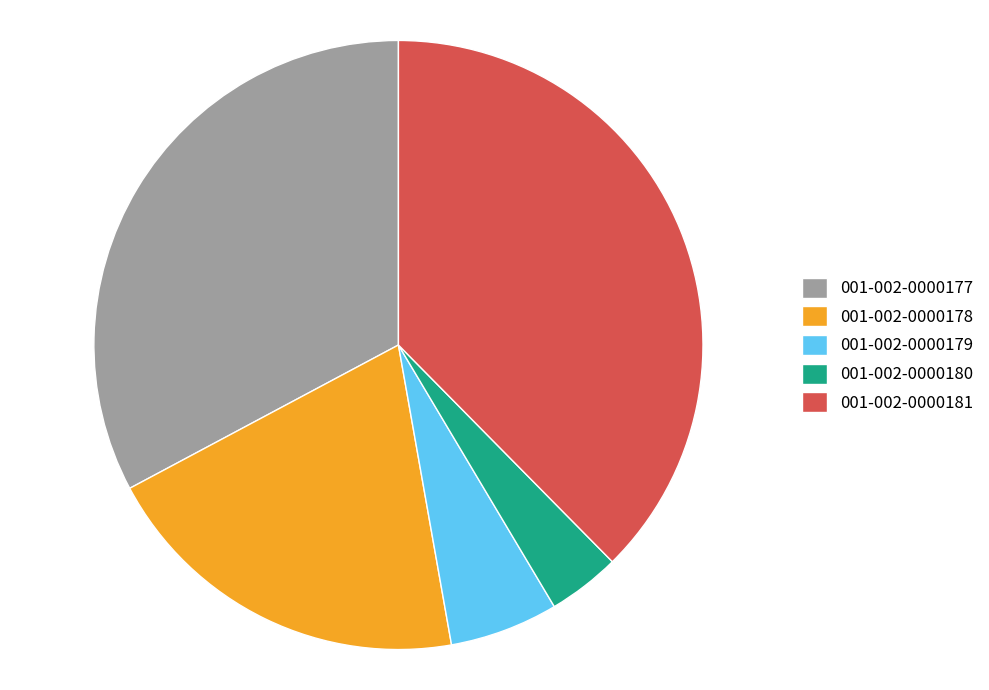

Count the number of slices in the pie.

5